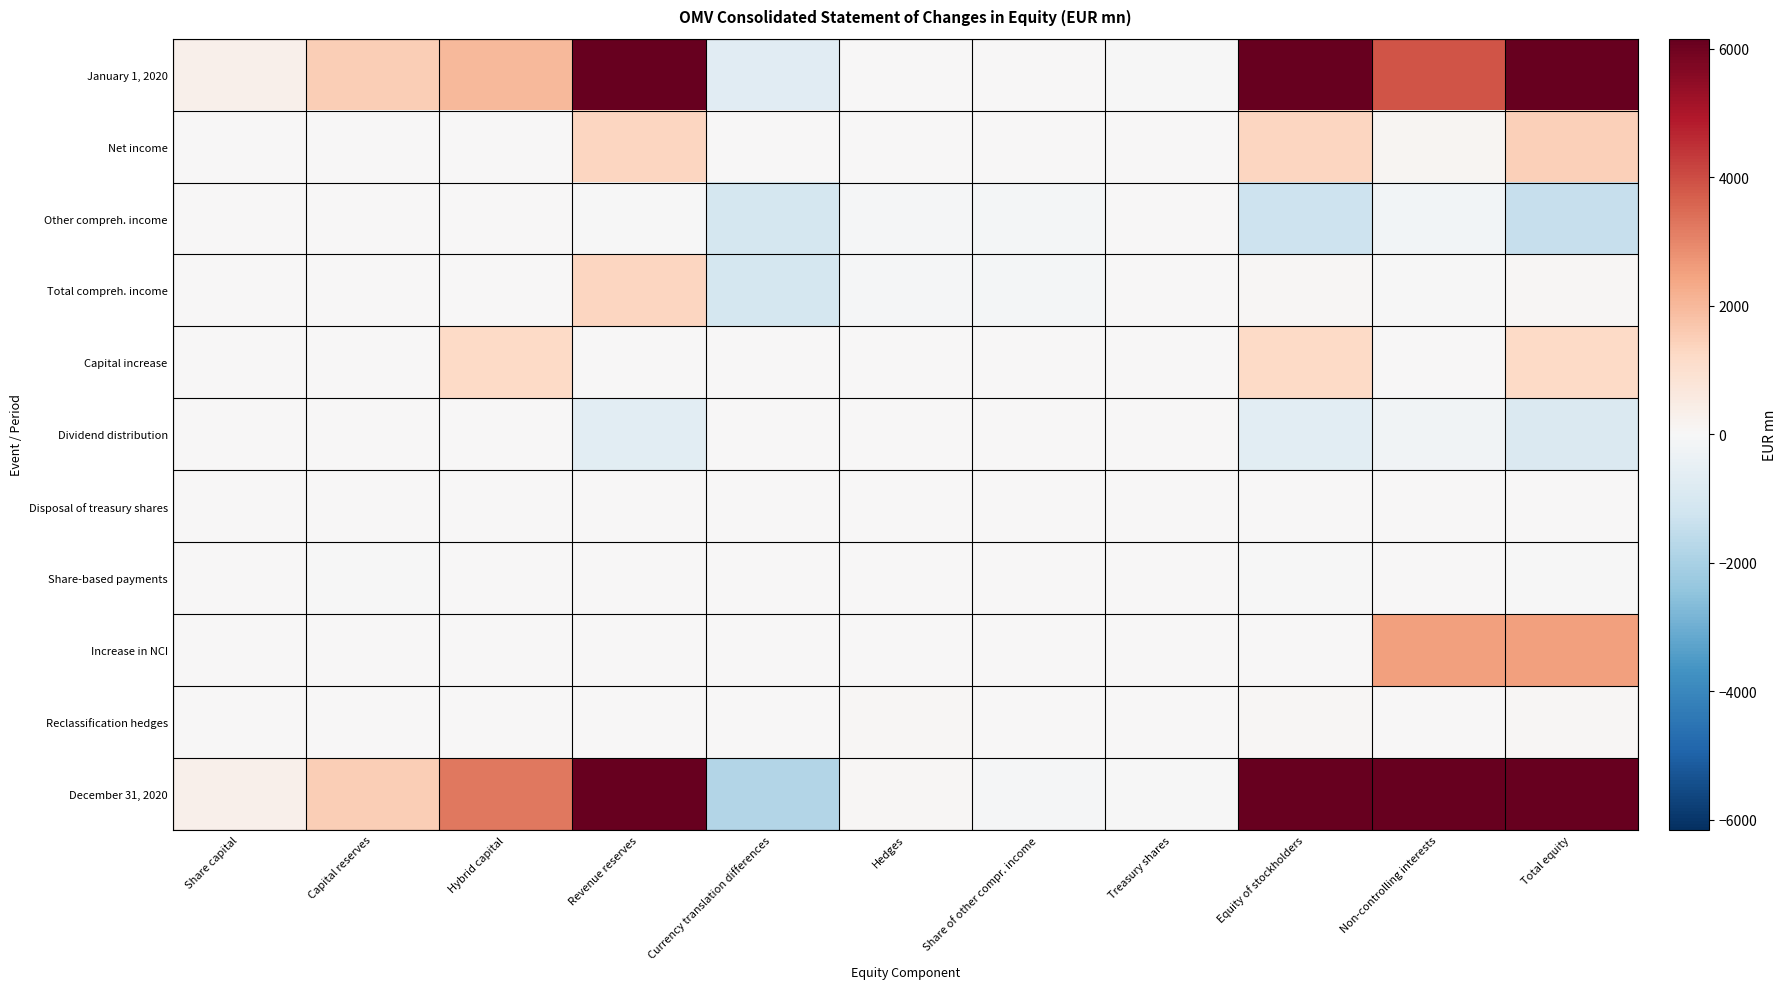

At which category does the chart reach its minimum across all series?

Currency translation differences